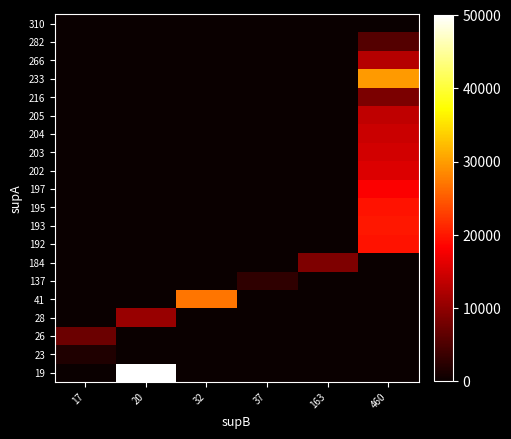

At which category does the chart reach its peak across all series?

20